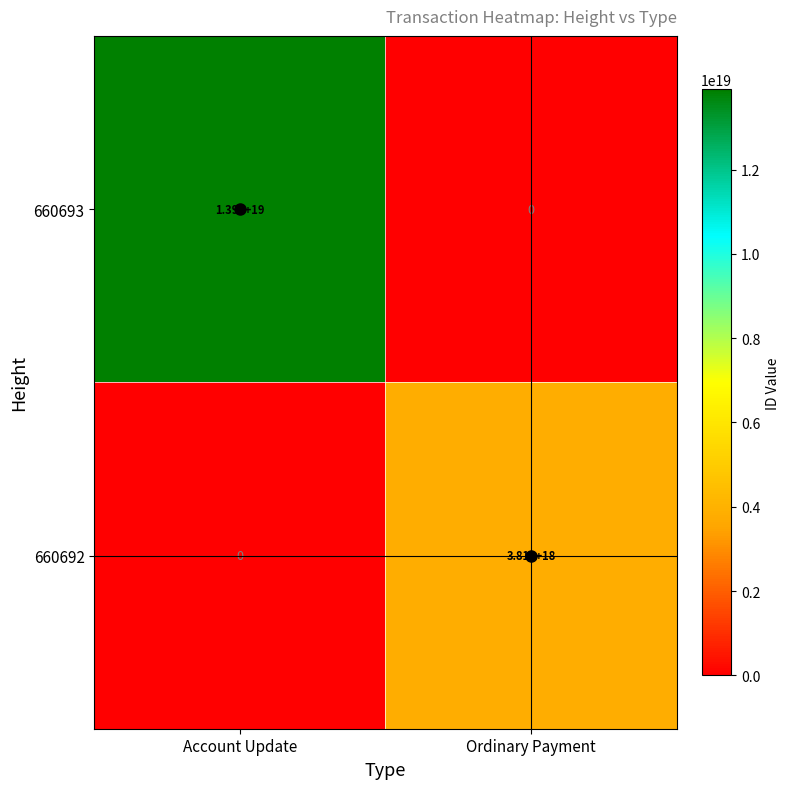

Which series changed the most between Account Update and Ordinary Payment?

660693